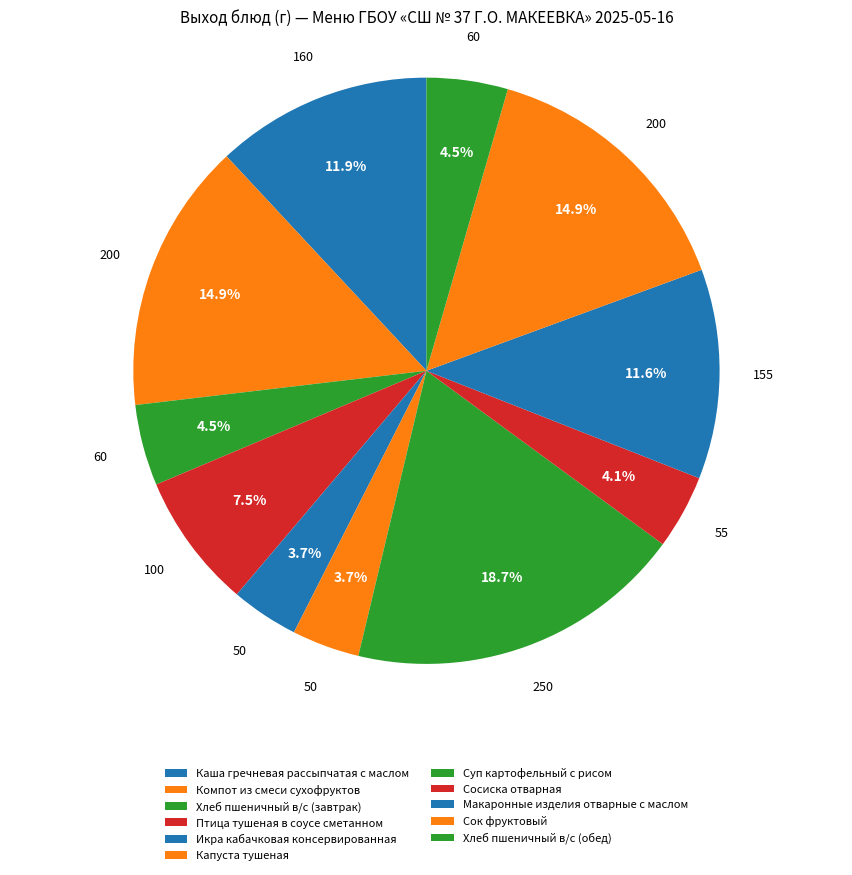

What is the smallest slice in the pie chart?

Икра кабачковая консервированная